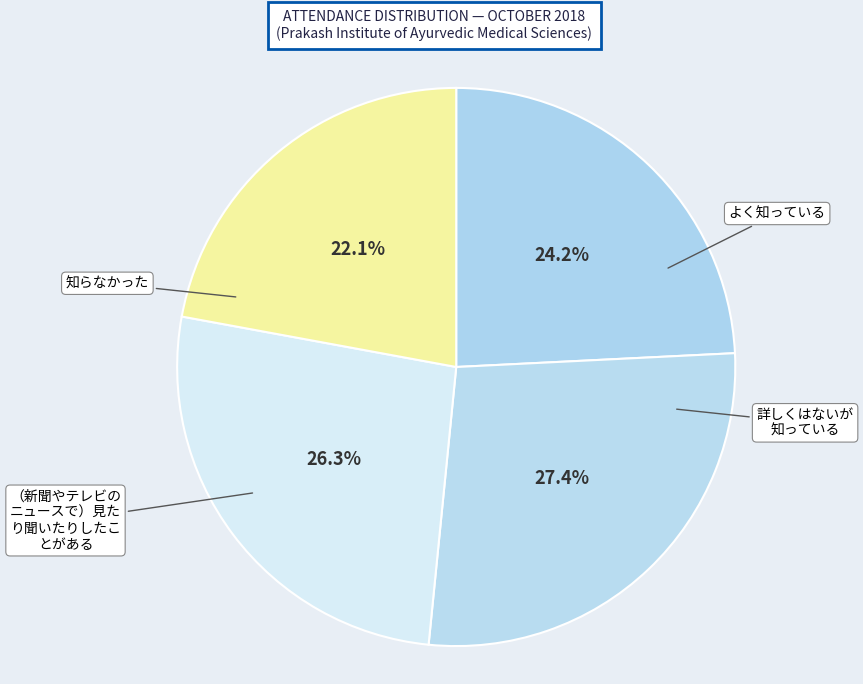

How many slices are in this pie chart?

4